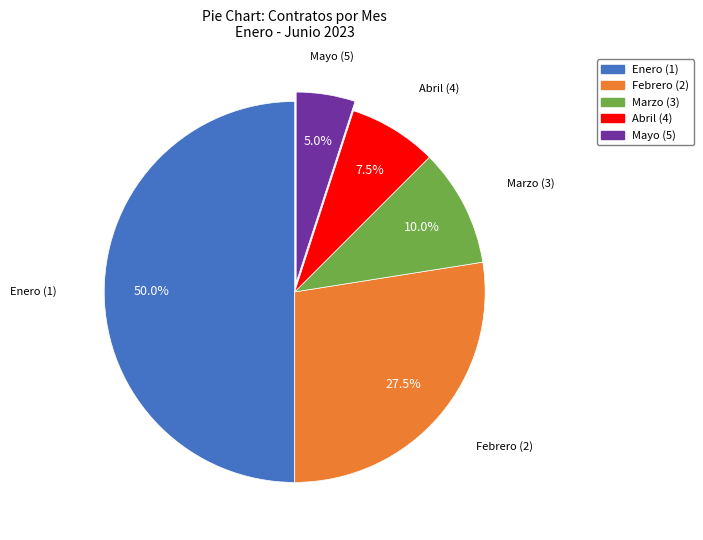

How many slices are in this pie chart?

5